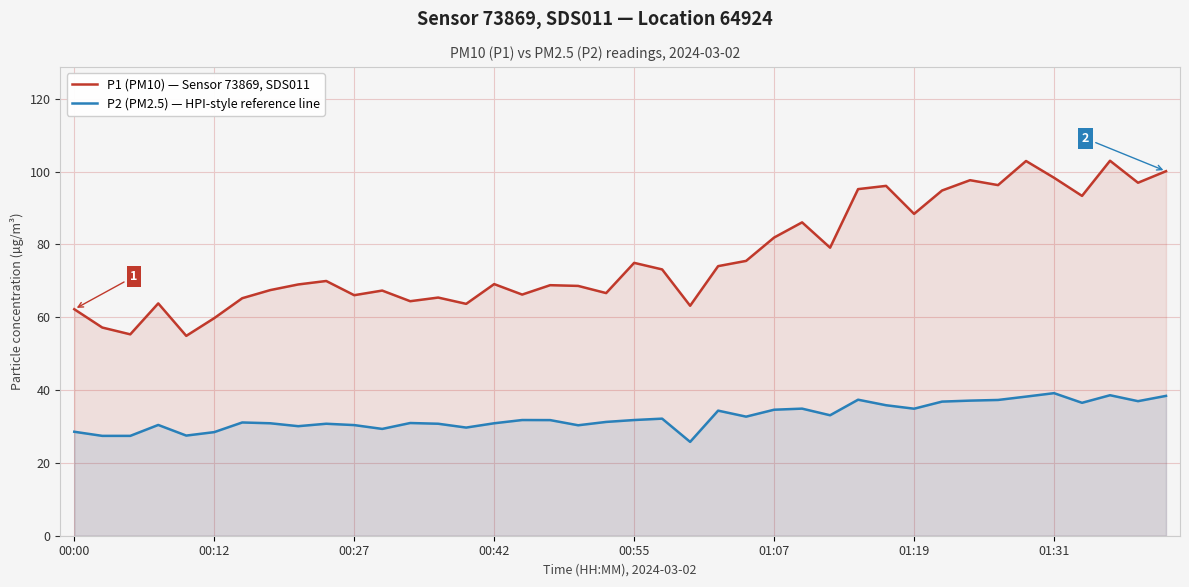

What is the difference between the highest and lowest values at 01:07?

47.3